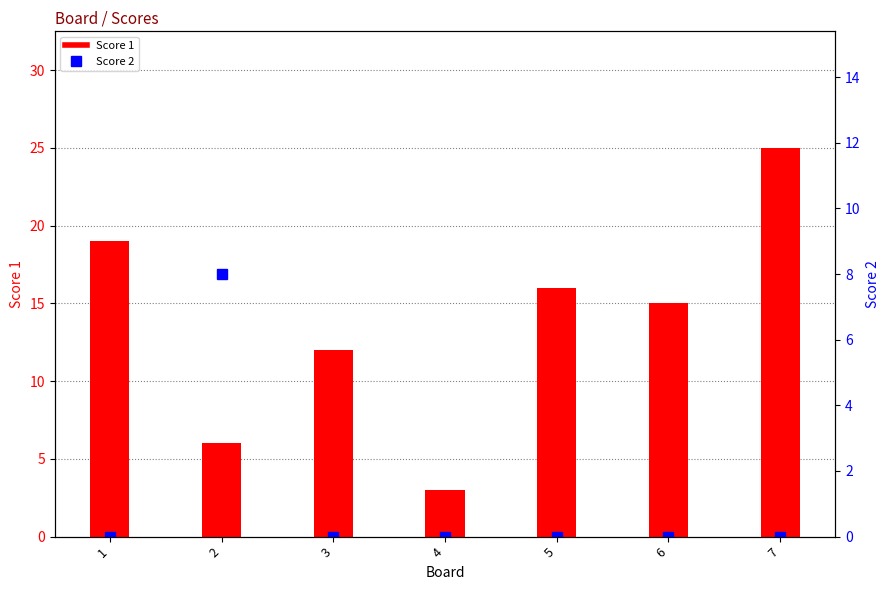

Reading right to left, list all the values displayed in this chart.

Score 1: 25	15	16	3	12	6	19
Score 2: 0	0	0	0	0	8	0